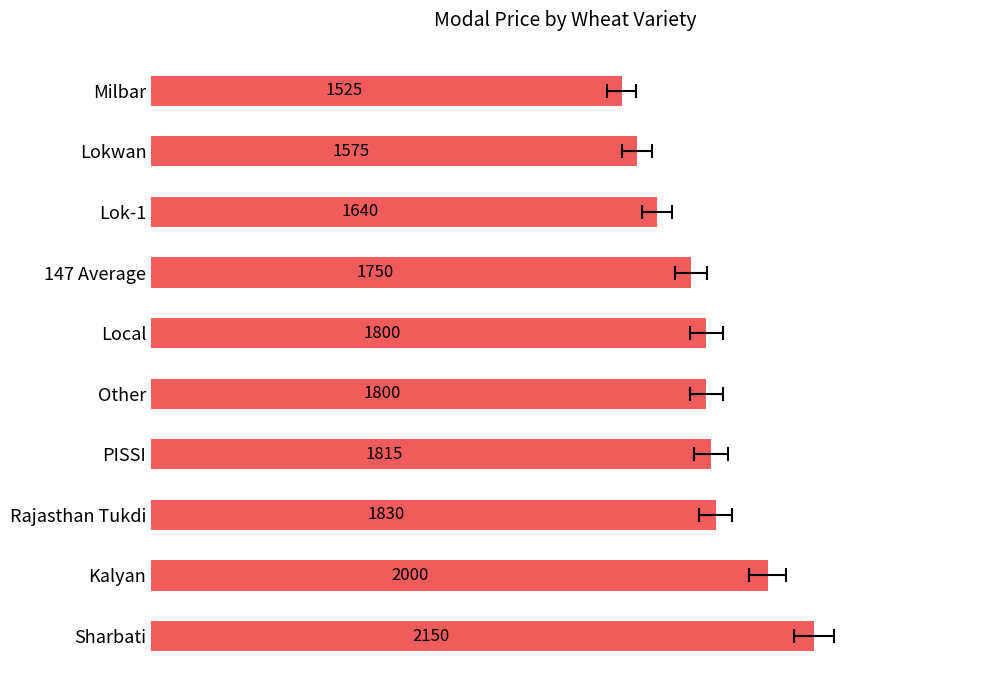

Reading left to right, list all the values displayed in this chart.

2150	2000	1830	1815	1800	1800	1750	1640	1575	1525